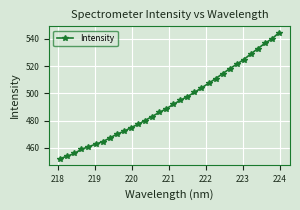

What is the value of the 13th point from the left?

480.1